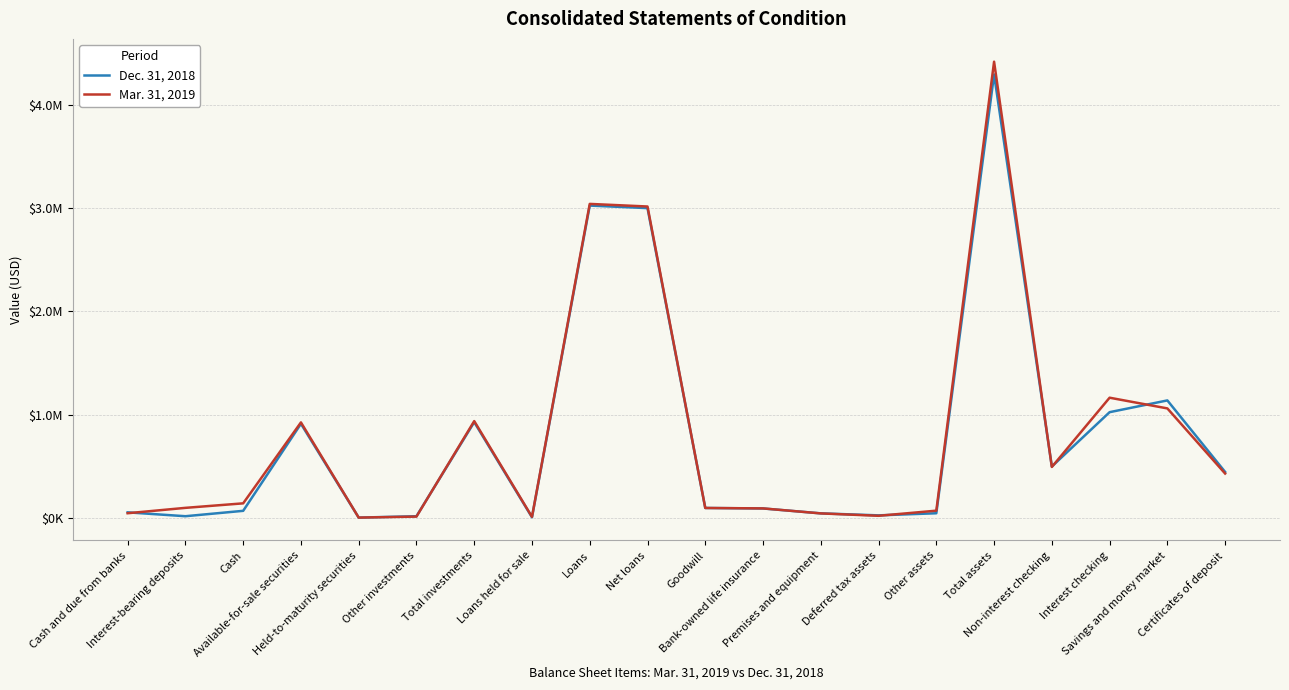

What is the highest value of the Dec. 31, 2018 series?

4297435